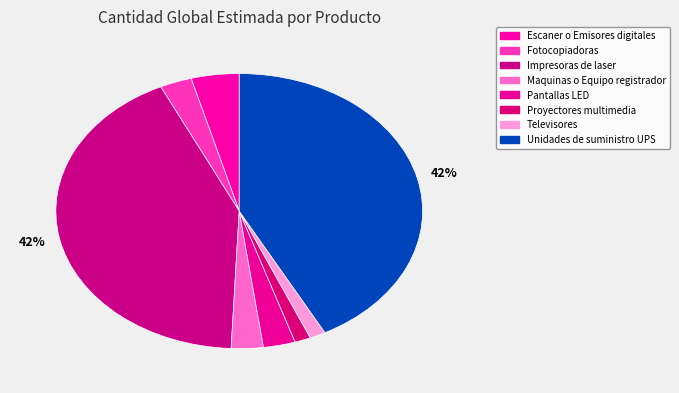

To the nearest percent, what is the combined percentage of Pantallas LED and Maquinas o Equipo registrador?

6%